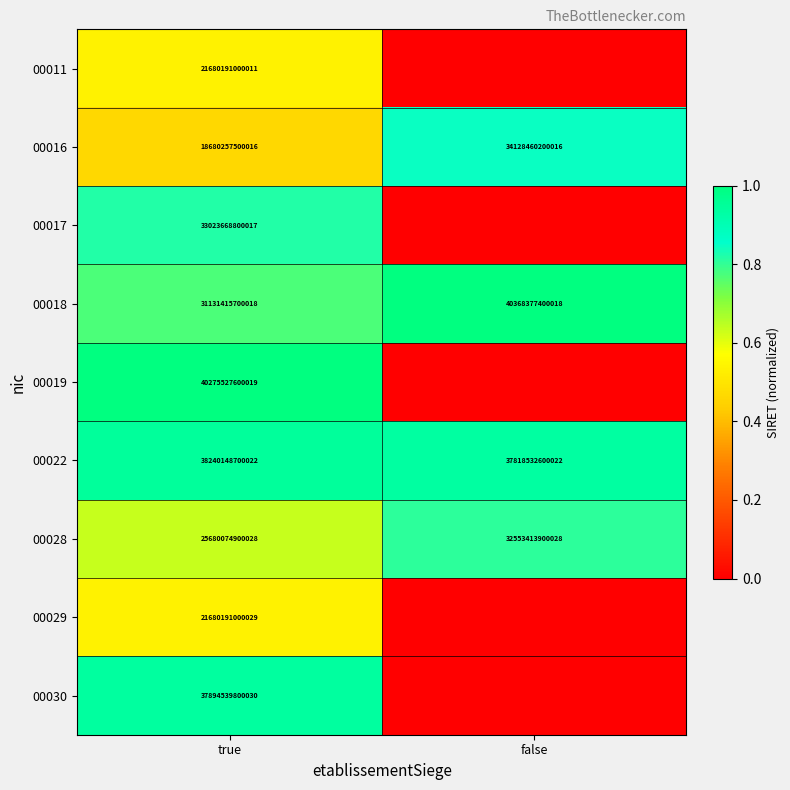

Rank the categories by 00016 value from lowest to highest.

true, false